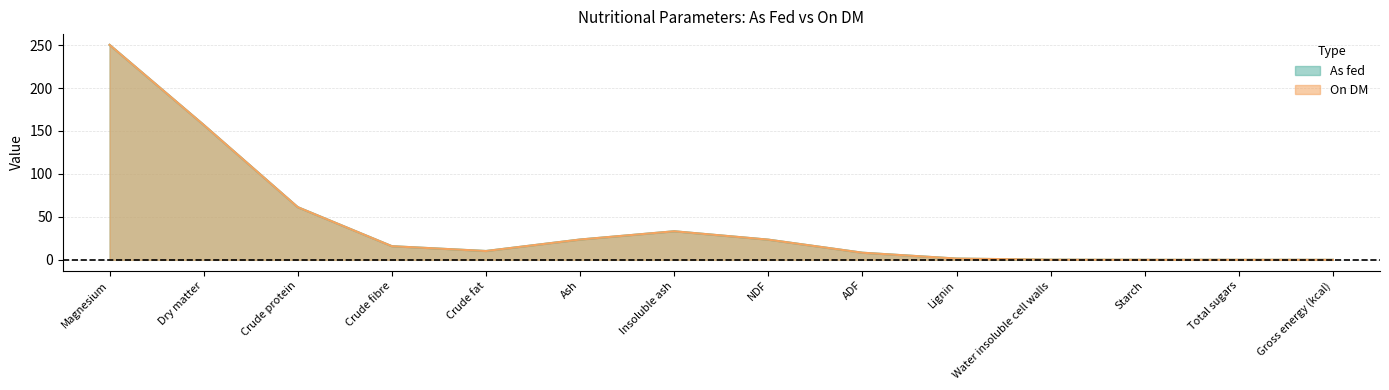

What is the label of the 9th point from the left?

ADF